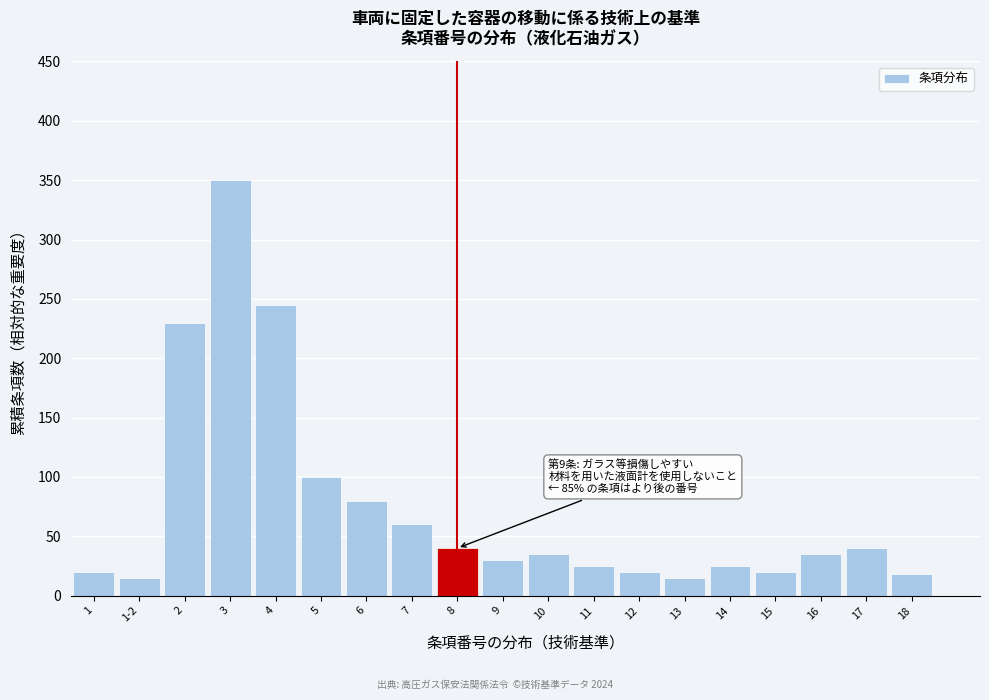

Reading left to right, what are all the values shown in this chart?

1=20	1-2=15	2=230	3=350	4=245	5=100	6=80	7=60	8=40	9=30	10=35	11=25	12=20	13=15	14=25	15=20	16=35	17=40	18=18